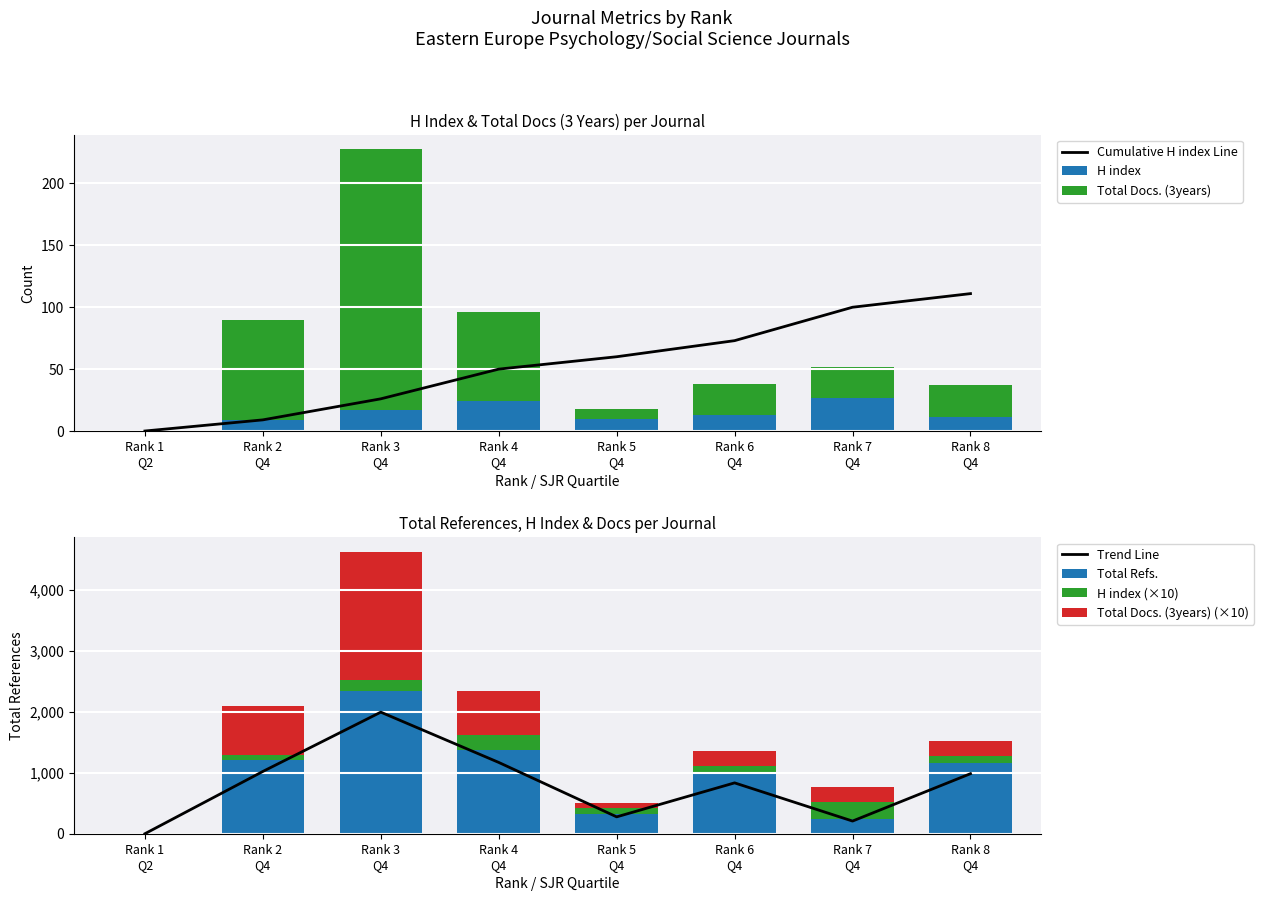

What is the maximum value for H index?

27